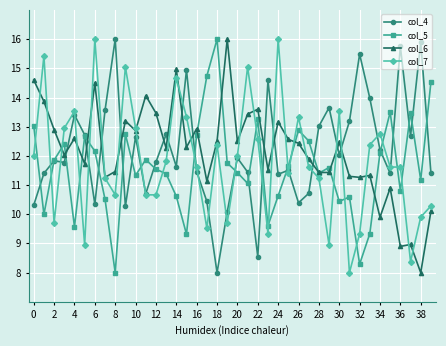

What is the value of the col_4 point at the 37th from the left?

15.8